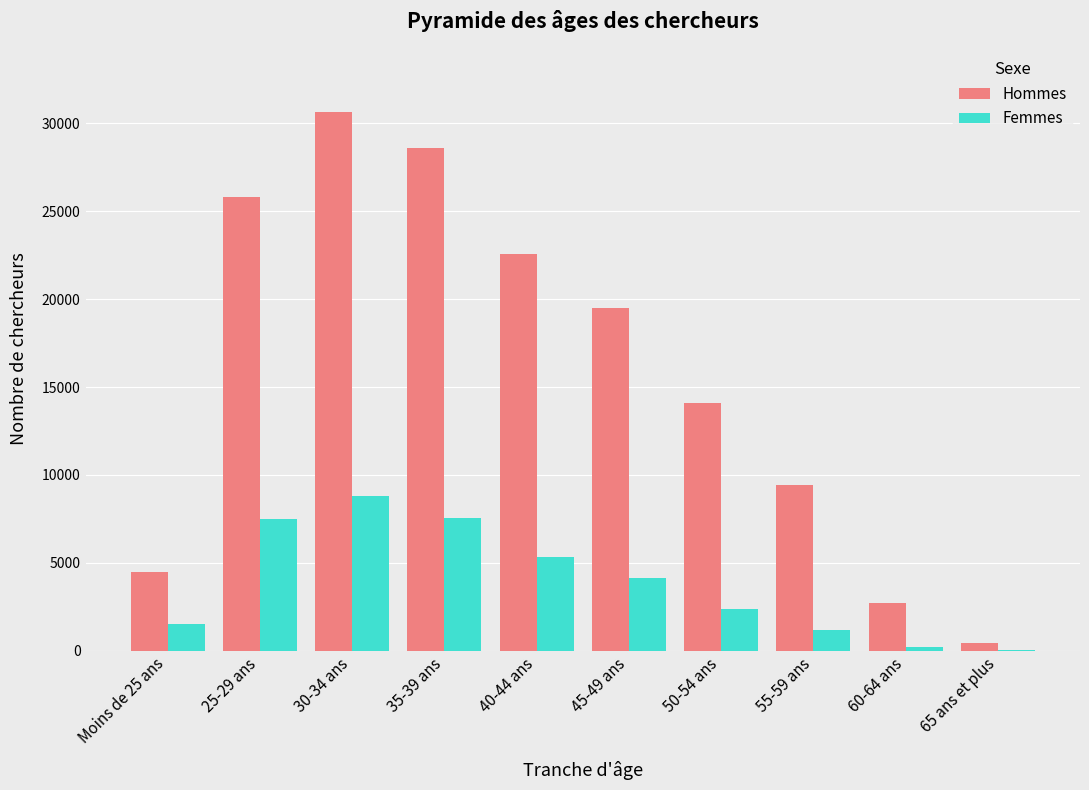

At which label does Hommes reach its peak?

30-34 ans